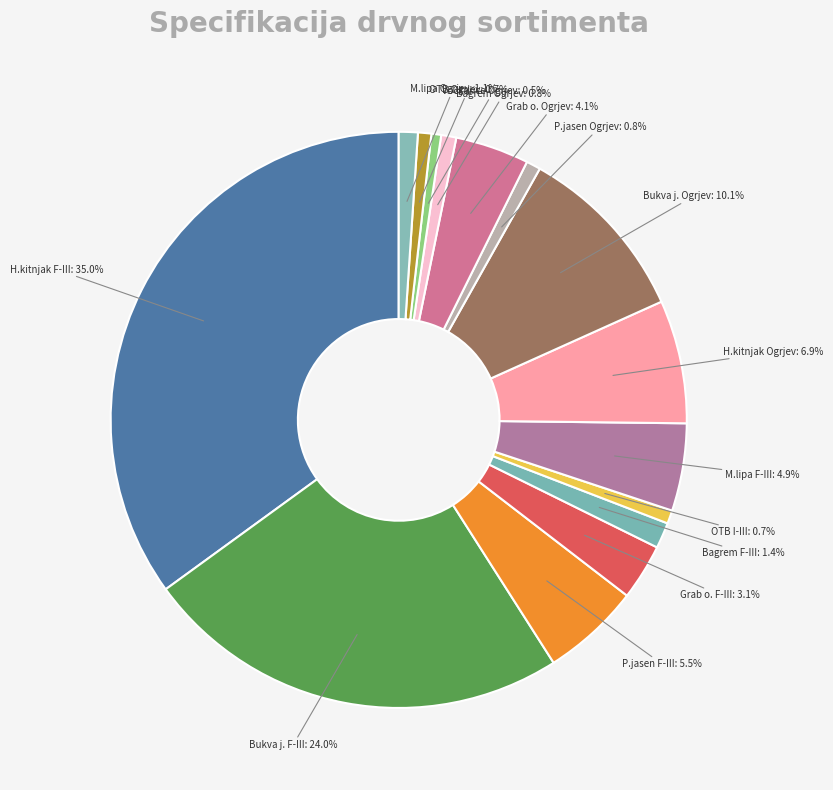

To the nearest percent, what is the combined percentage of OTB I-III and Bukva j. Ogrjev?

11%